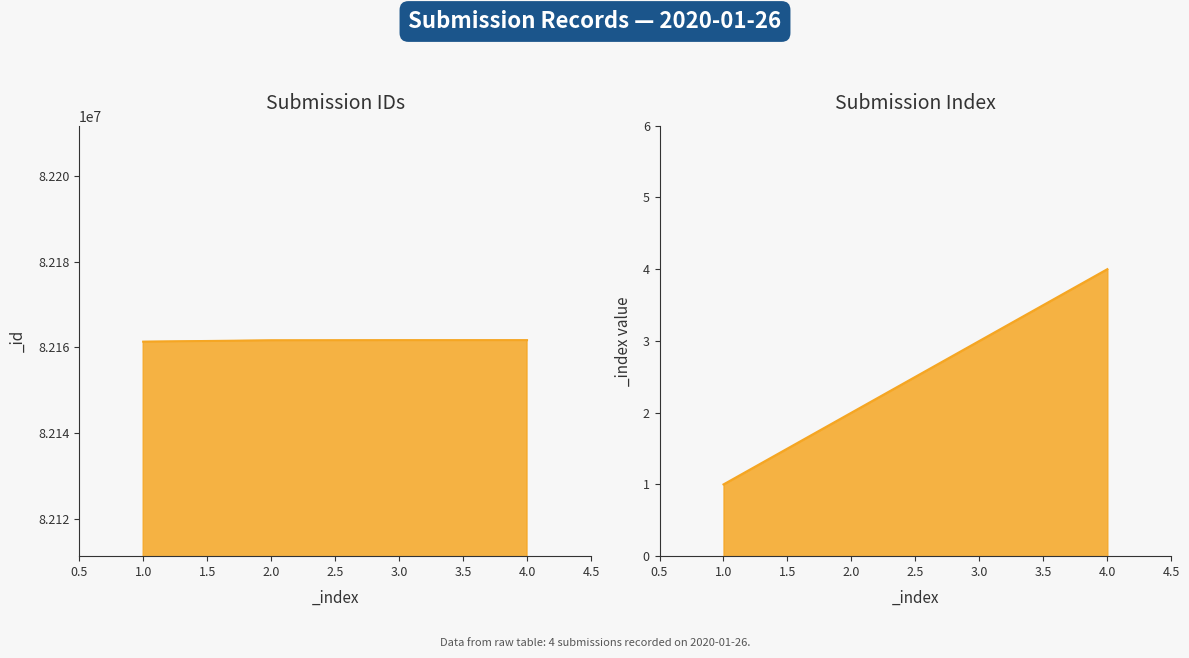

Rank the series at 2020-01-26 #1 from highest to lowest value.

_id, _index